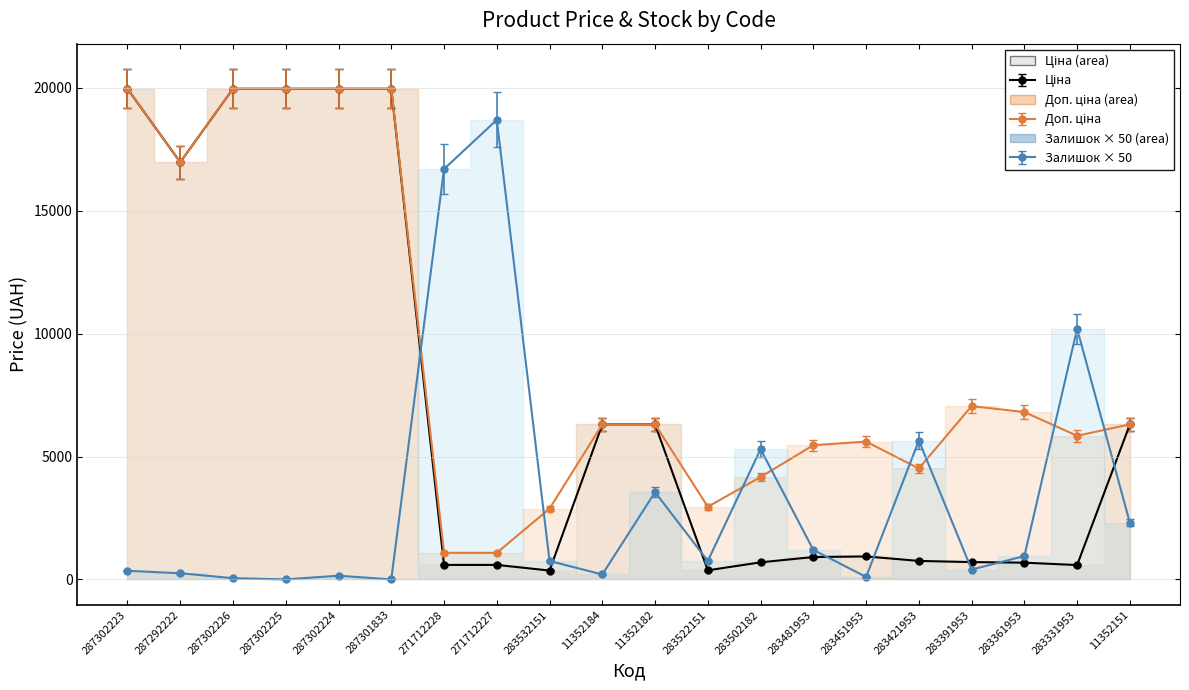

True or false: Залишок has a value of 74.6 at 11352184.

False